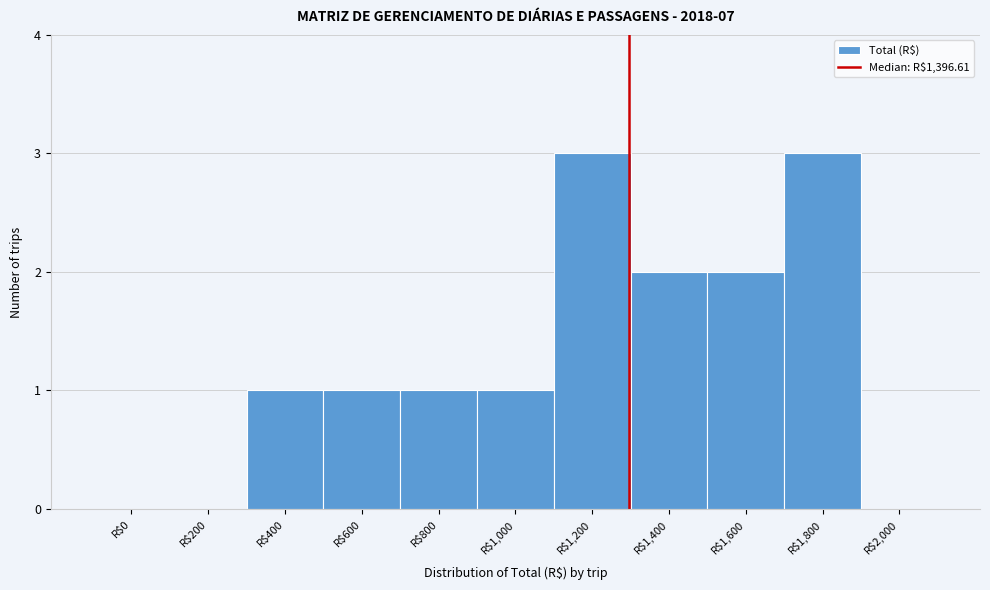

What is the greatest value displayed?

3